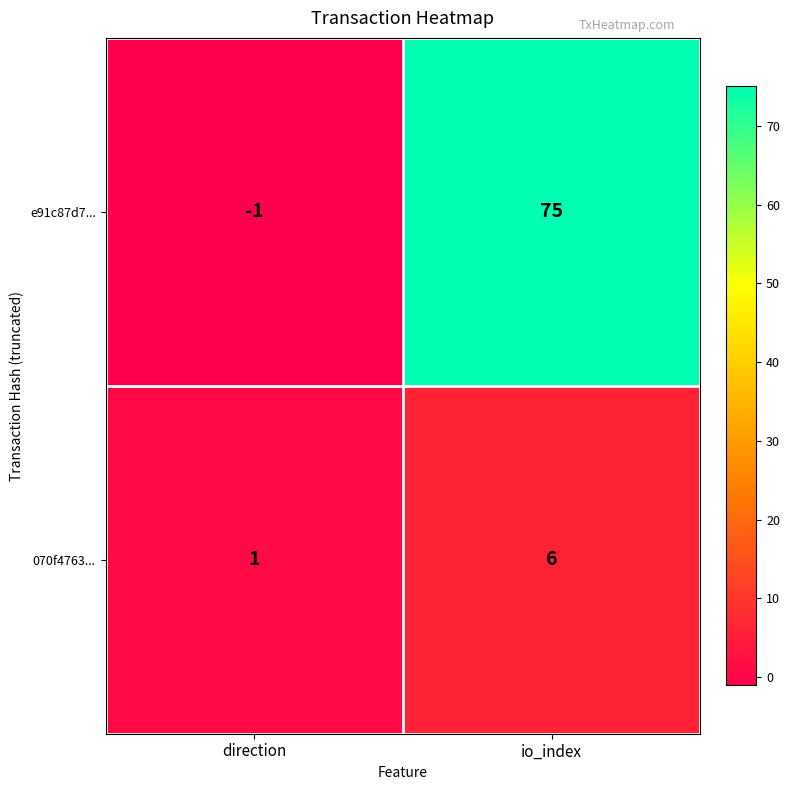

What is the sum of the 070f4763... values at direction and io_index?

7